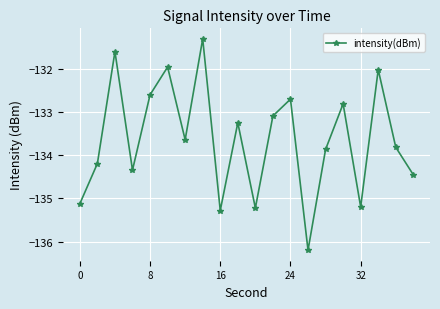

How many points are higher than both their immediate neighbors (excluding endpoints)?

7